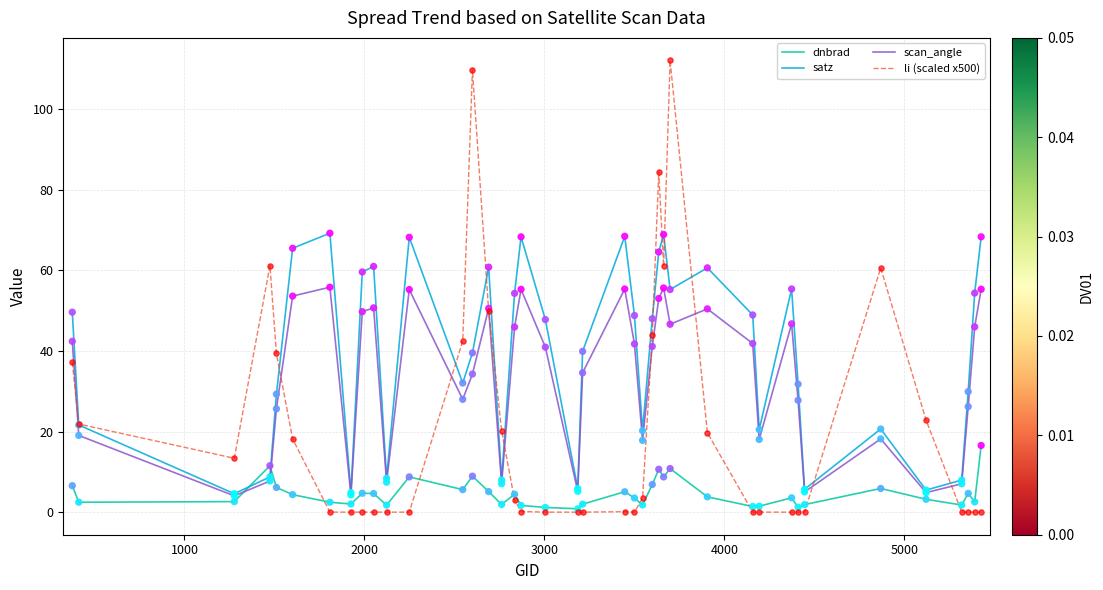

Which series has the widest spread of values?

li (scaled x500)